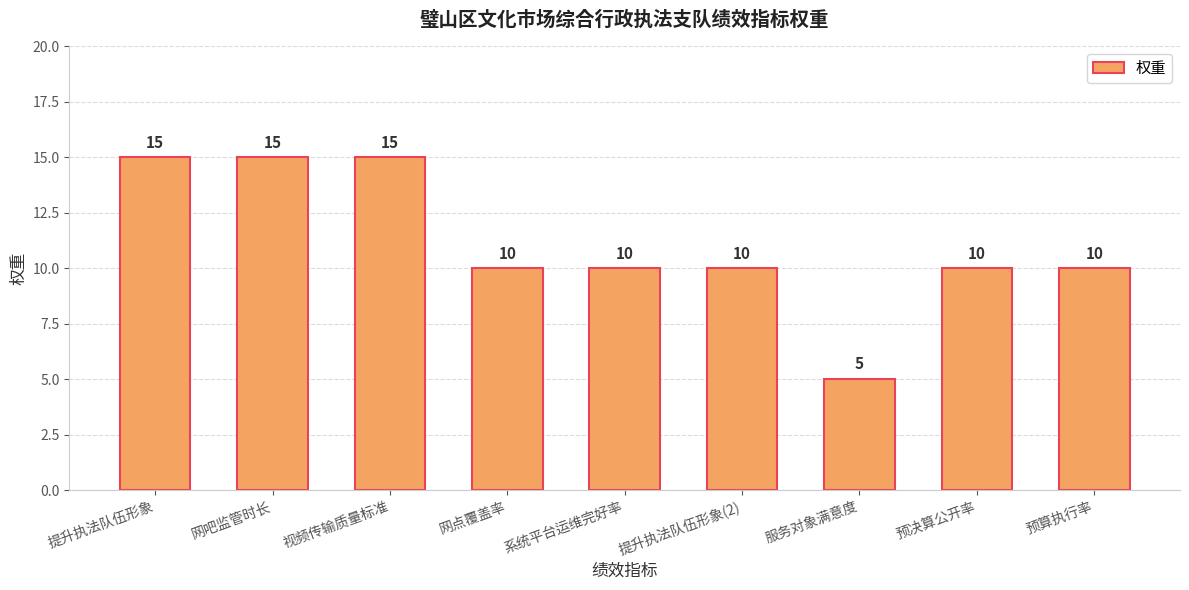

Count the values in the range 10 to 15.

8